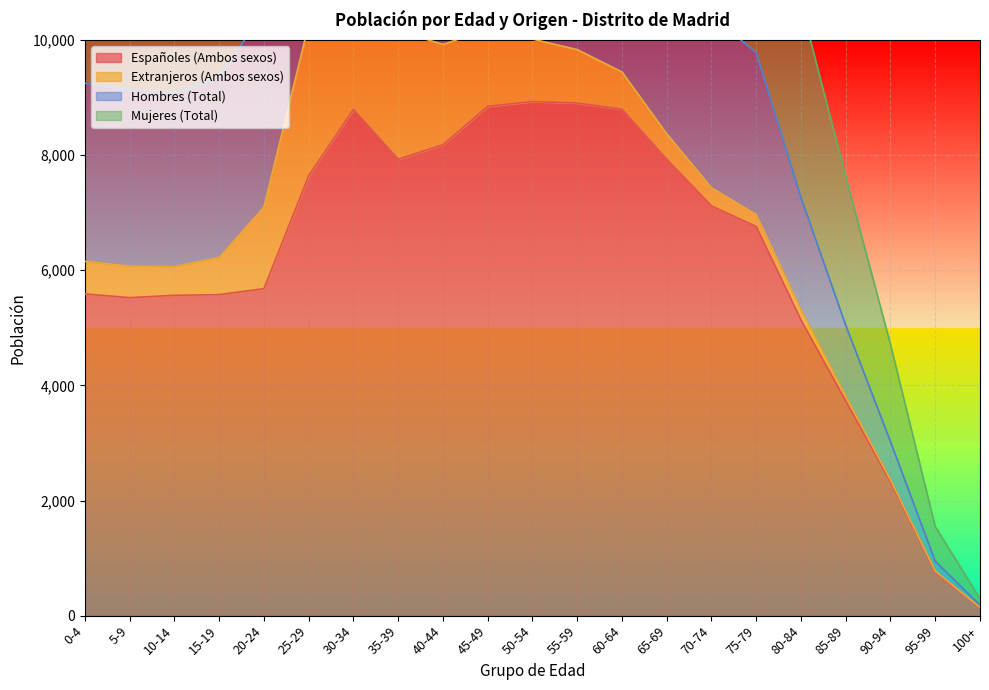

Which category has the lowest value in the Españoles (Ambos sexos) series?

100+